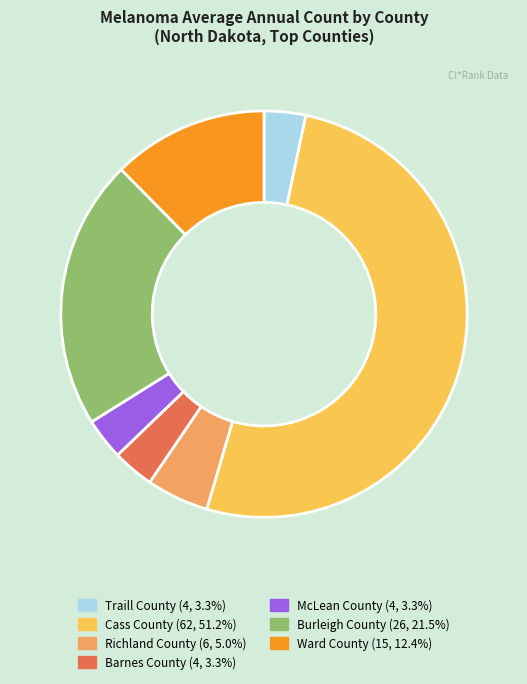

Does any single category account for the majority?

Yes